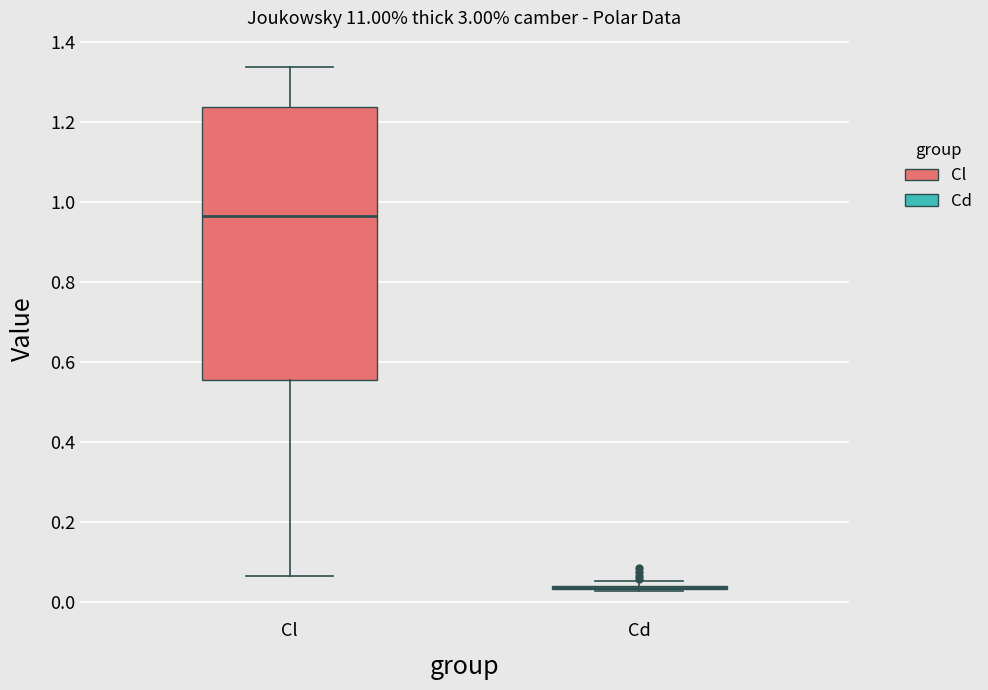

Where does the lower whisker of the box for Cl end on the y-axis? The values are not printed on the chart, so give them approximately, as read against the axis.

0.06